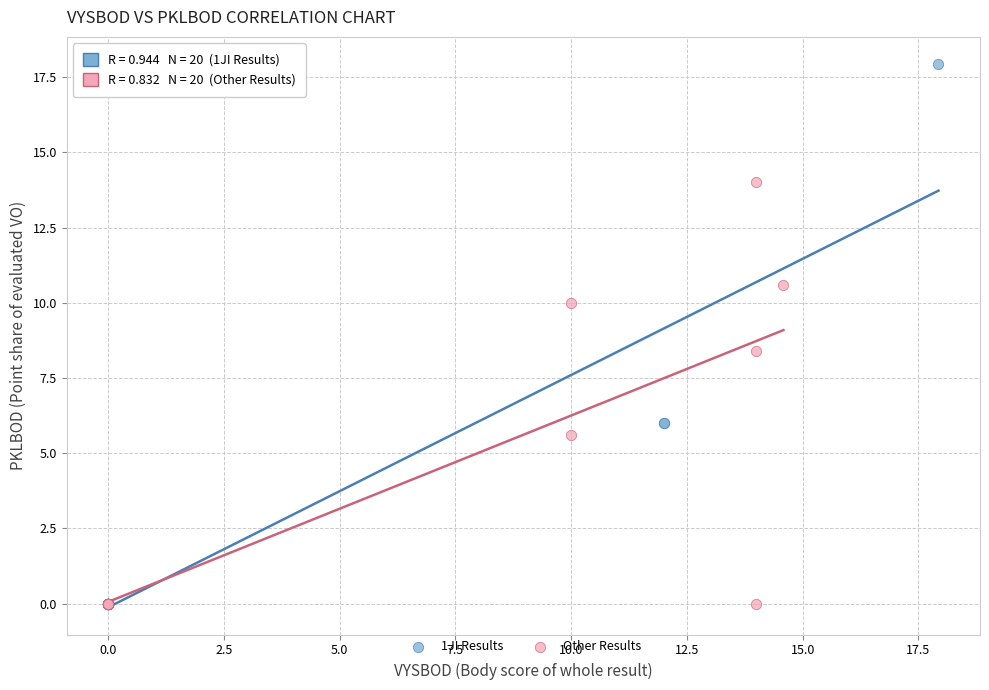

Which series has the largest Y range (max minus min)?

1JI Results